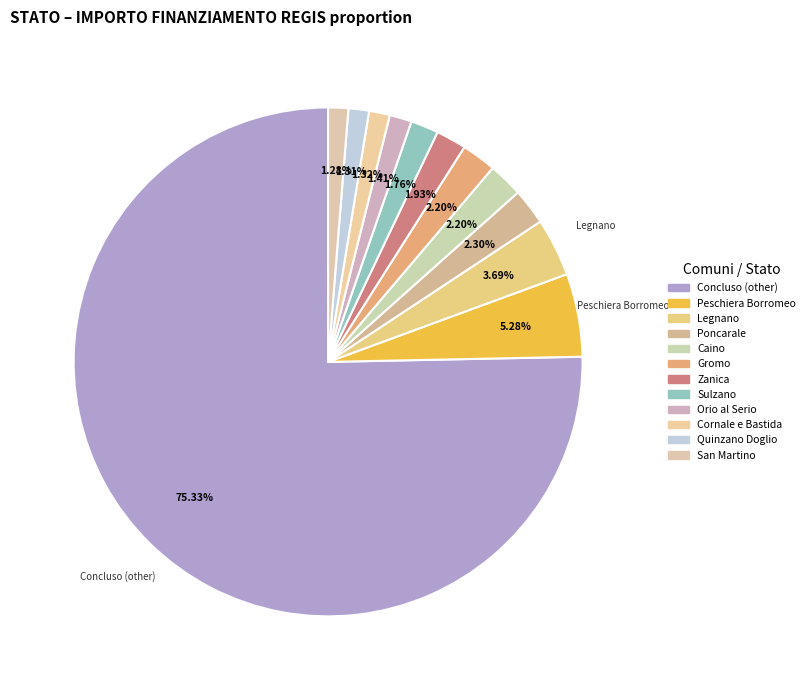

What is the majority slice?

Concluso (other)